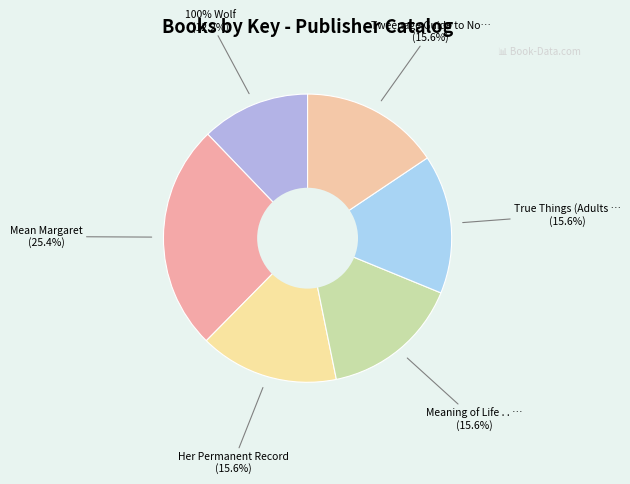

Is it true that Meaning of Life . . . and Other Stuff is 29% of the pie?

False